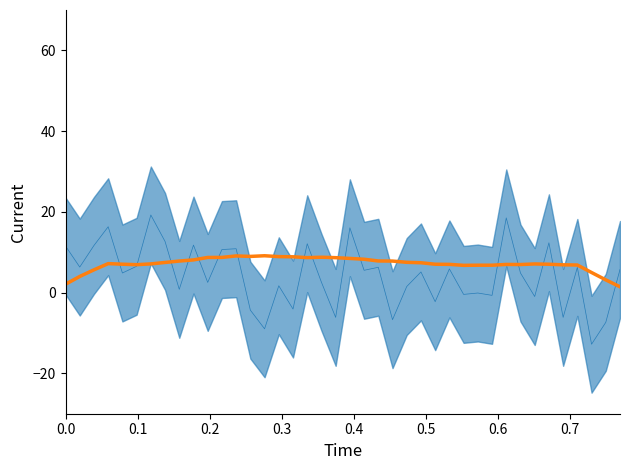

The value at 35 is 3.1. True or false?

False